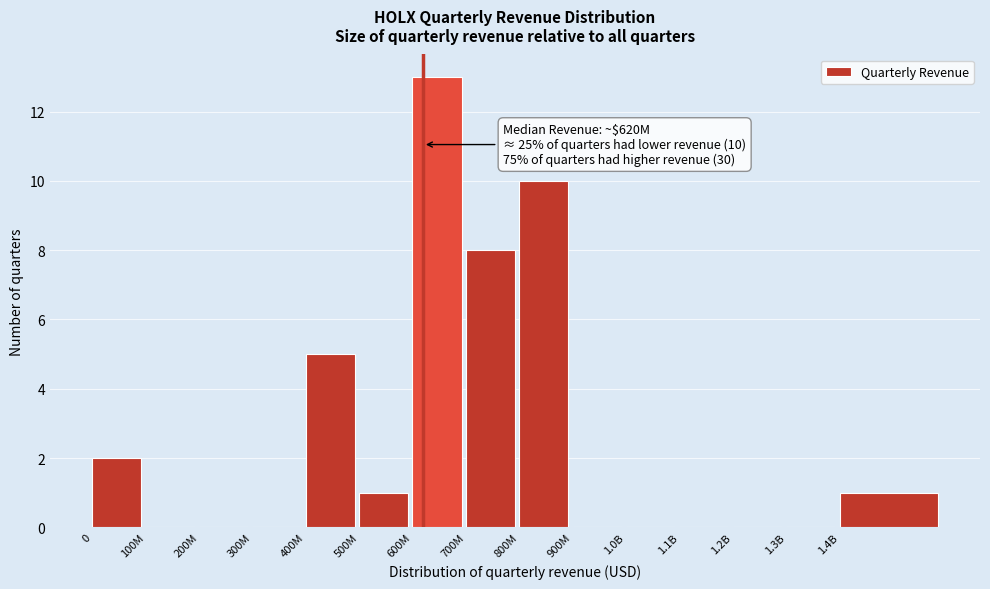

Reading right to left, list all the values displayed in this chart.

1.4B=1	1.3B=0	1.2B=0	1.1B=0	1.0B=0	900M=0	800M=10	700M=8	600M=13	500M=1	400M=5	300M=0	200M=0	100M=0	0=2